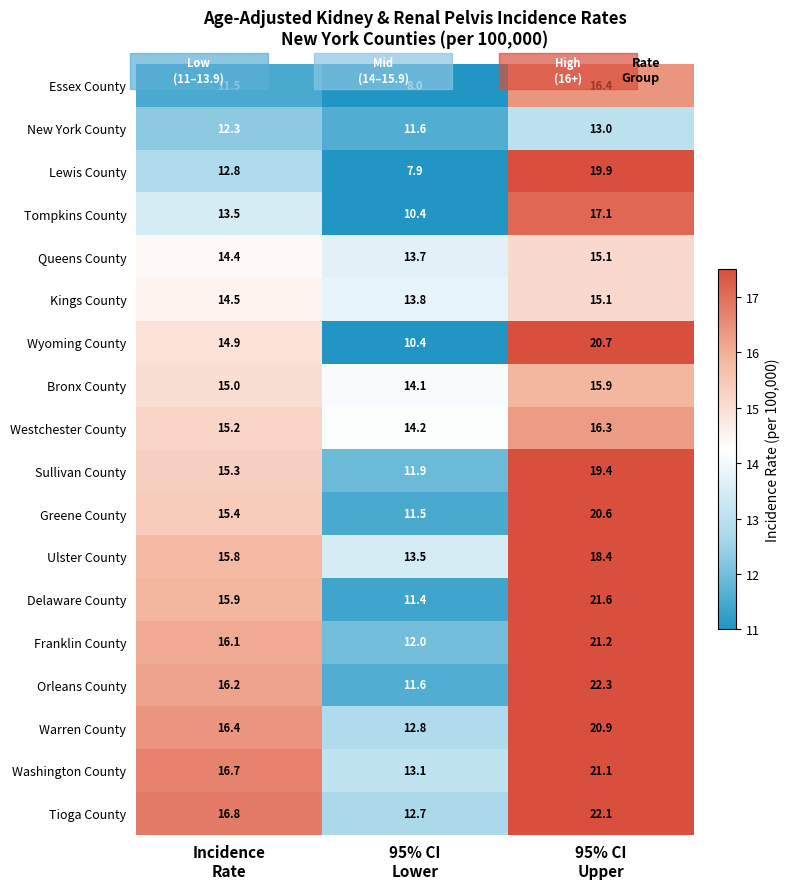

Which series has the largest total across all categories?

Tioga County